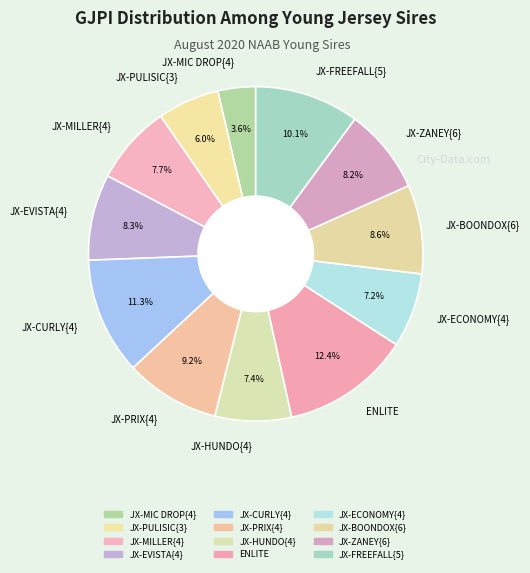

True or false: JX-ZANEY{6} accounts for 22% of the total.

False